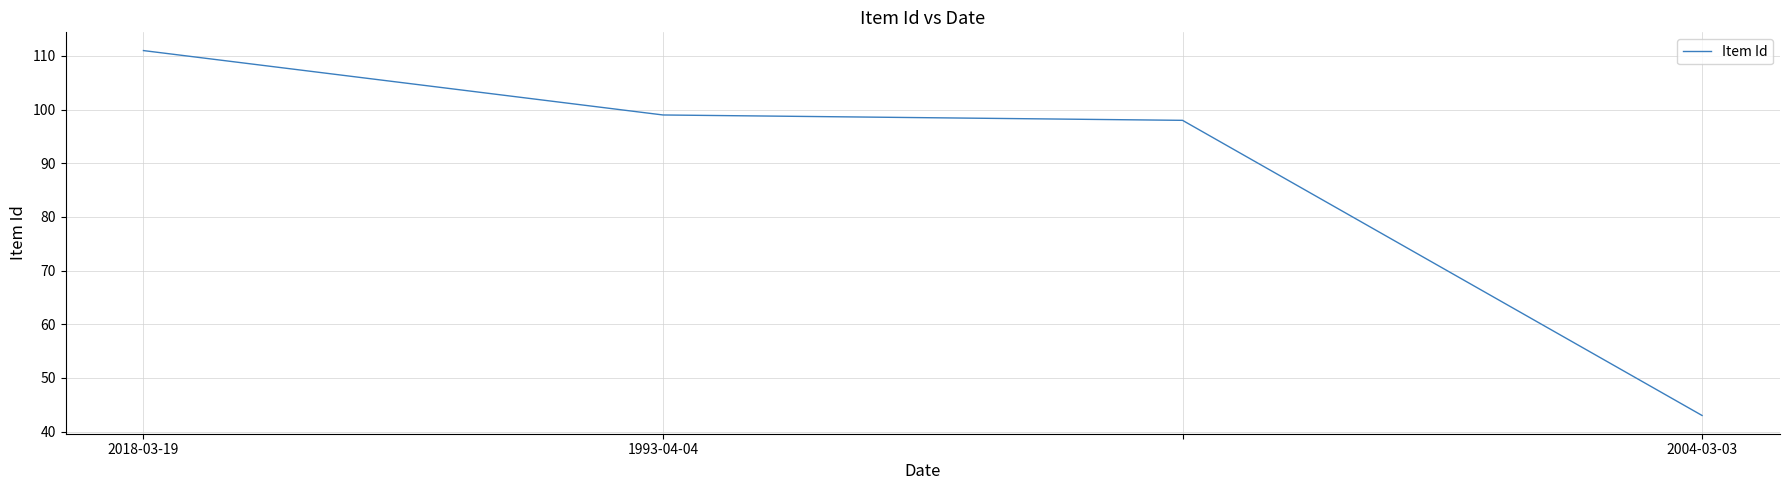

What is the maximum value shown in the chart?

111